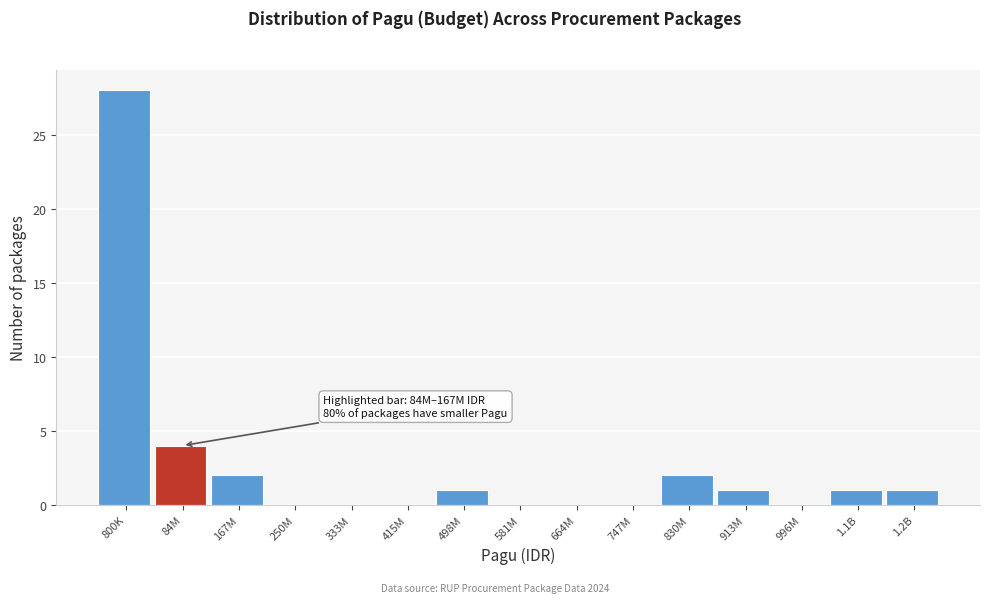

Reading right to left, transcribe all the data shown in this chart.

1.2B=1	1.1B=1	996M=0	913M=1	830M=2	747M=0	664M=0	581M=0	498M=1	415M=0	333M=0	250M=0	167M=2	84M=4	800K=28